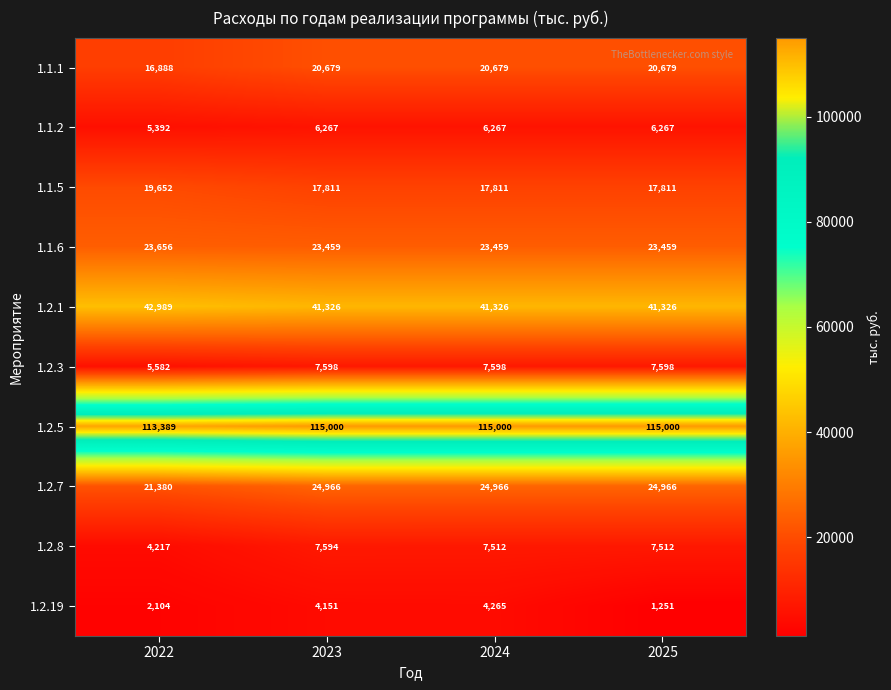

What is the difference between the highest and lowest values at 2024?

110735